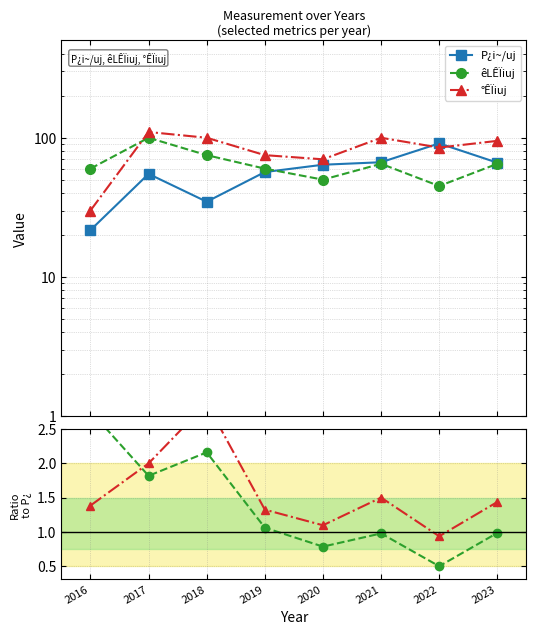

Count the number of categories in the chart.

8